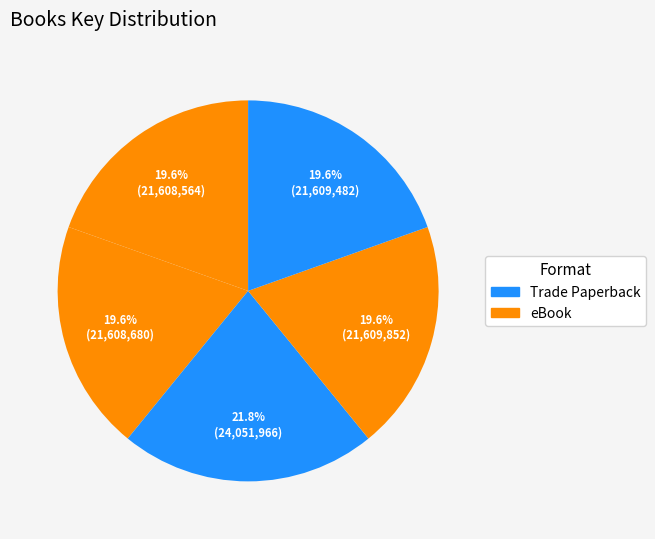

Count the number of slices in the pie.

5